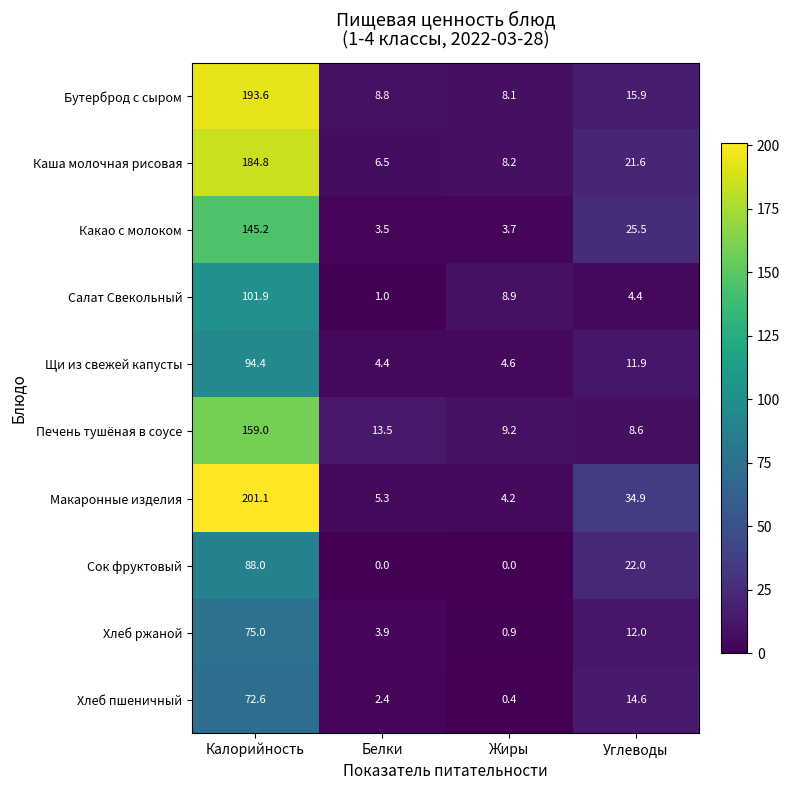

Read the Каша молочная рисовая value at Белки.

6.5